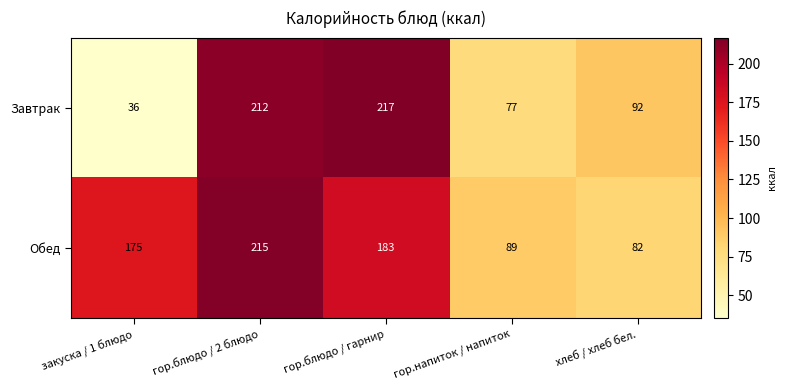

What is the approximate value of Обед at гор.напиток / напиток, to the nearest 50?

100